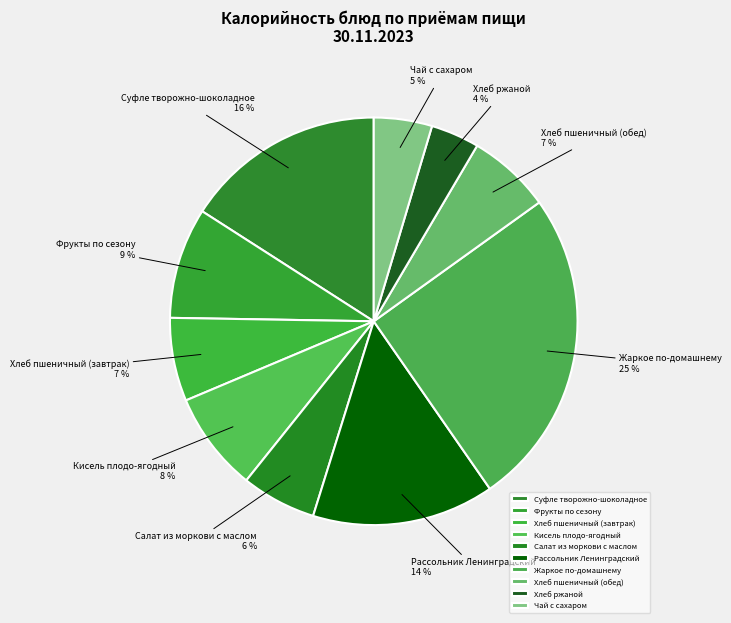

Is there any slice that represents more than half of the pie?

No